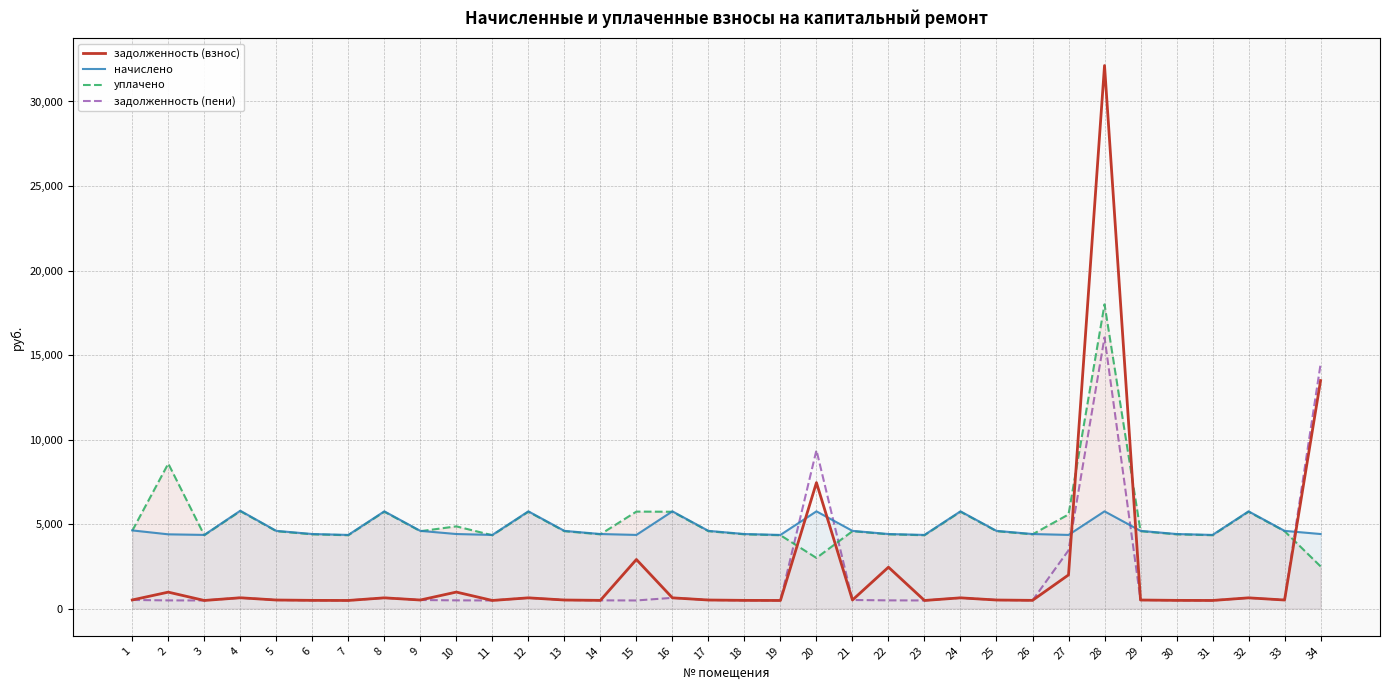

What is the sum of all задолженность (пени) values?

59089.5